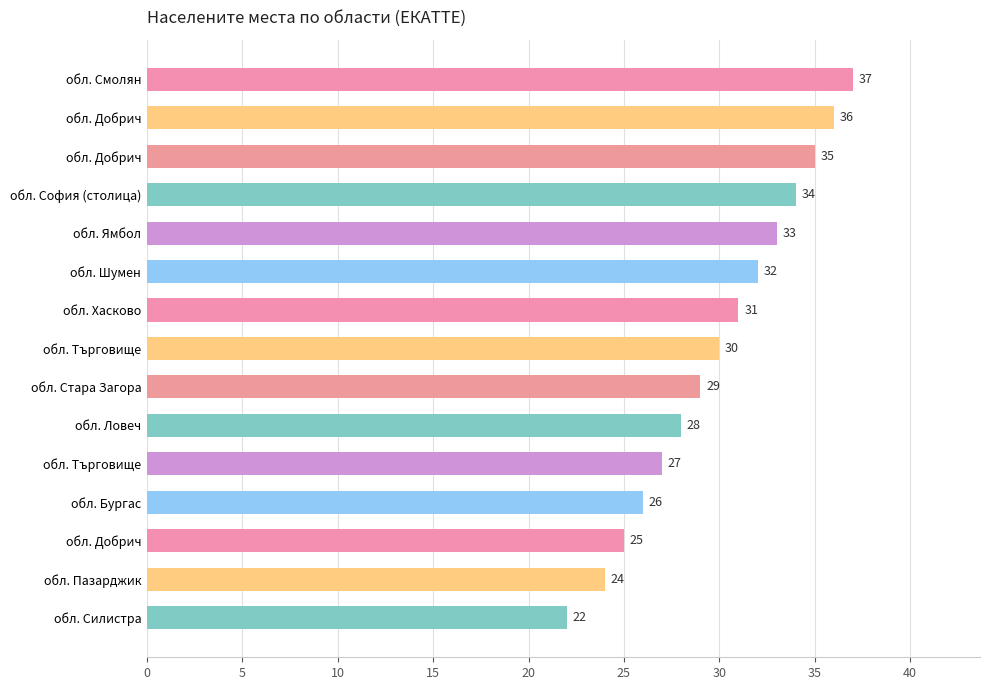

How many bars are there in total?

15